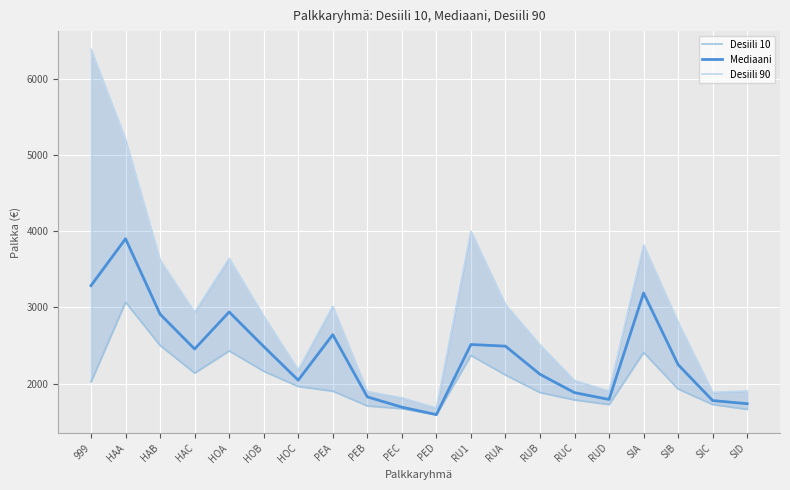

Rank the series at PED from highest to lowest value.

Desiili 90, Desiili 10, Mediaani